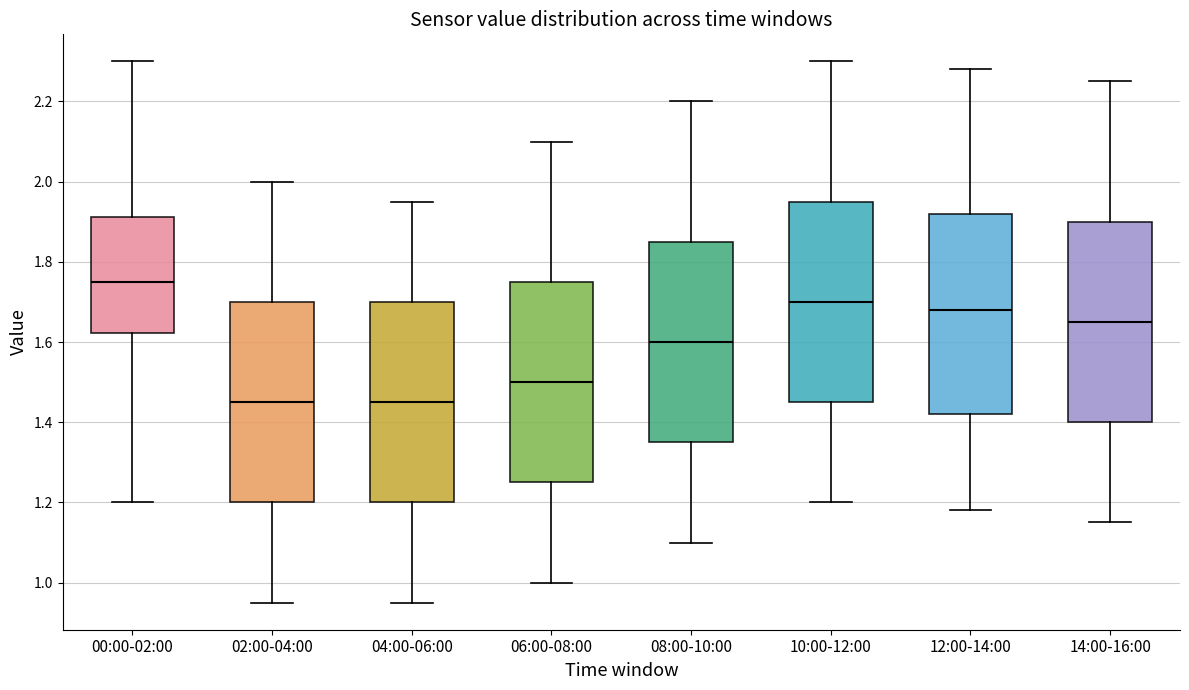

Where does the median line of the box for 10:00-12:00 sit on the y-axis? The values are not printed on the chart, so give them approximately, as read against the axis.

1.70